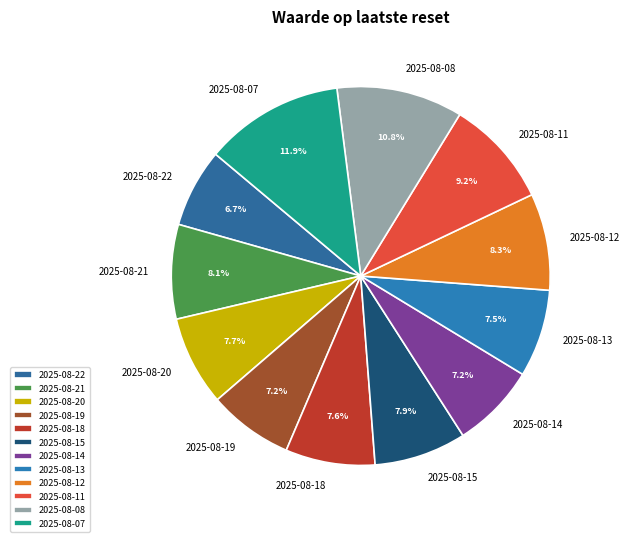

Which has a higher value, 2025-08-13 or 2025-08-11?

2025-08-11